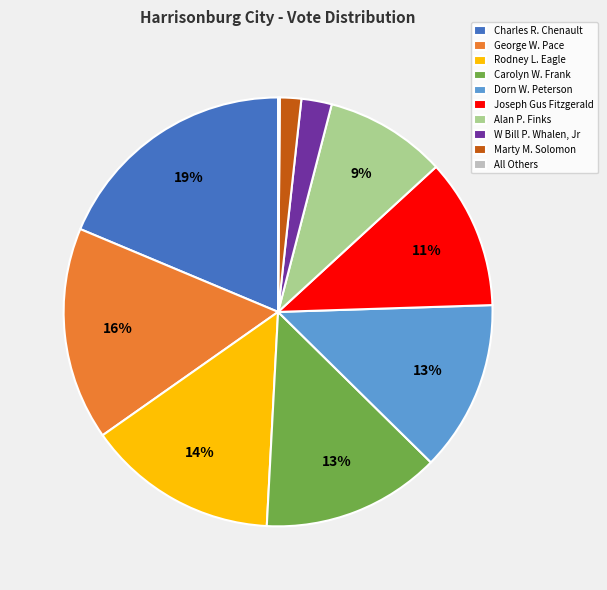

The Charles R. Chenault slice represents 19% of the pie. True or false?

True